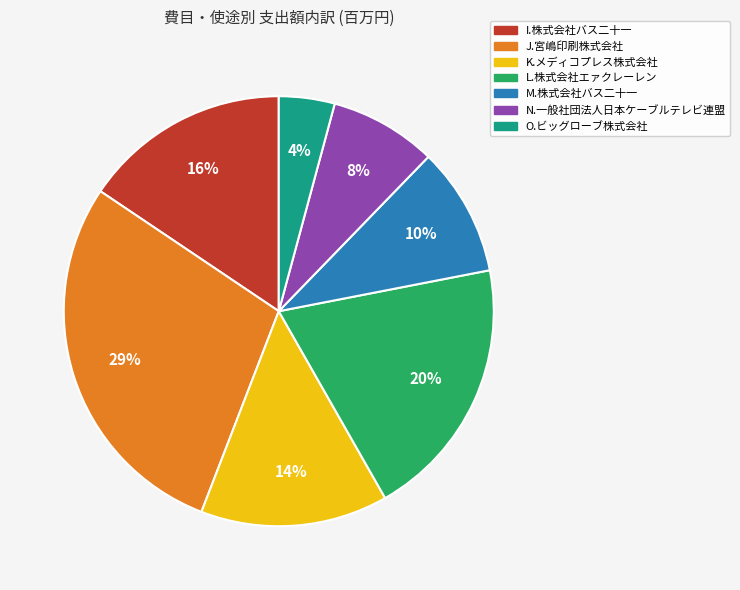

To the nearest percent, what is the difference between the O.ビッグローブ株式会社 and L.株式会社エァクレーレン slice percentages?

16%